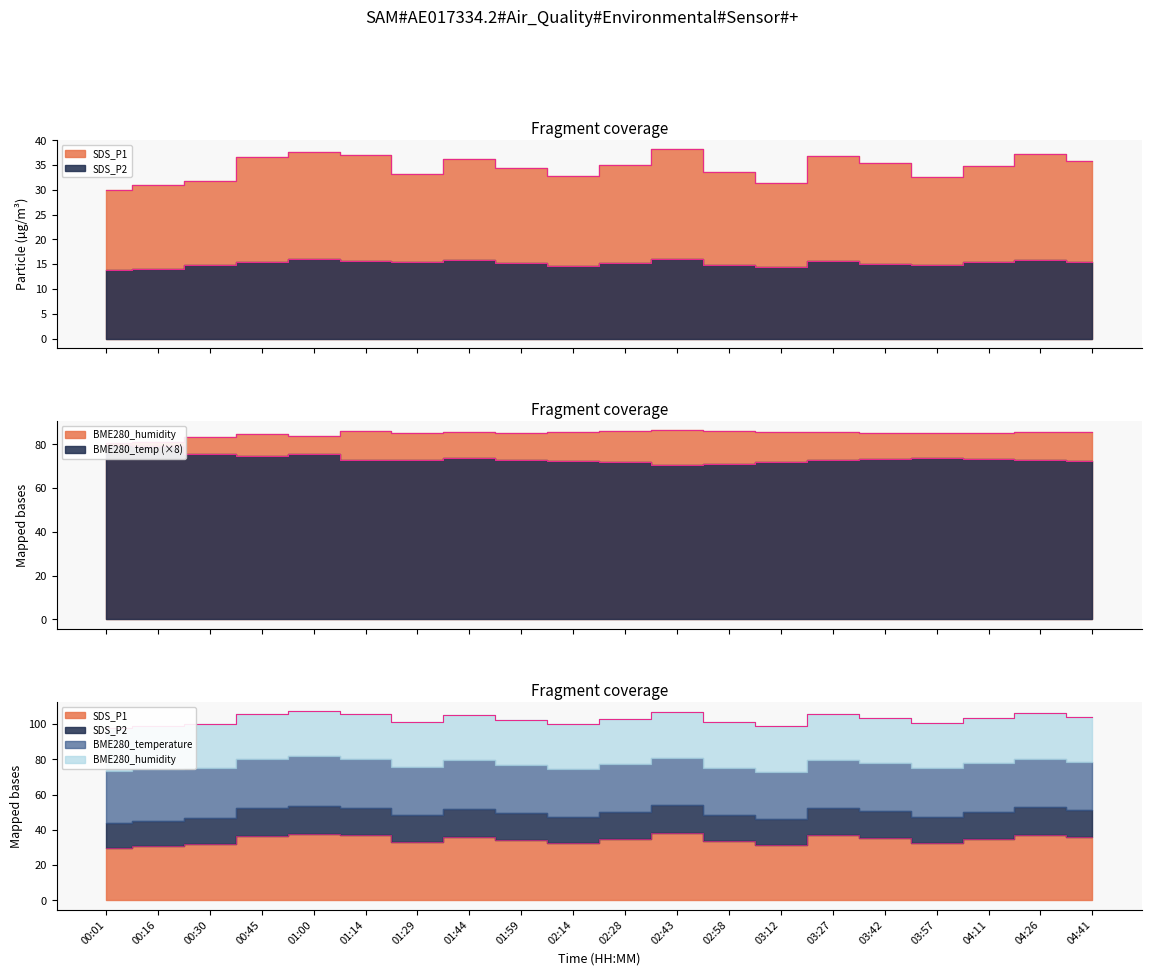

True or false: BME280_humidity and BME280_temperature cross at least once.

False